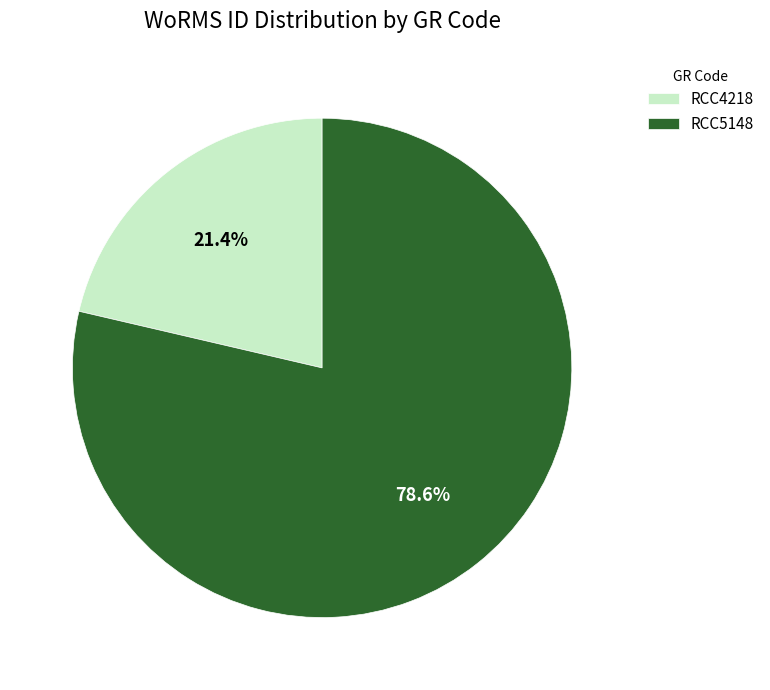

Rank the categories by value from highest to lowest.

RCC5148, RCC4218